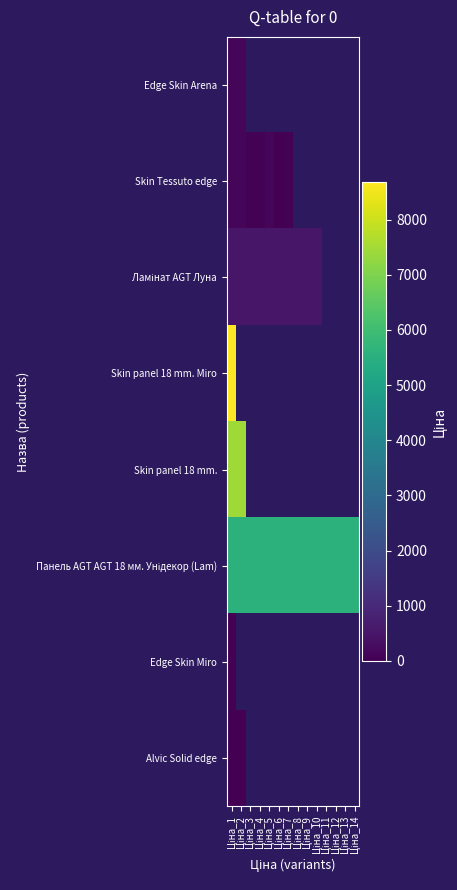

Which series has the largest range (max minus min)?

Skin panel 18 mm. Miro